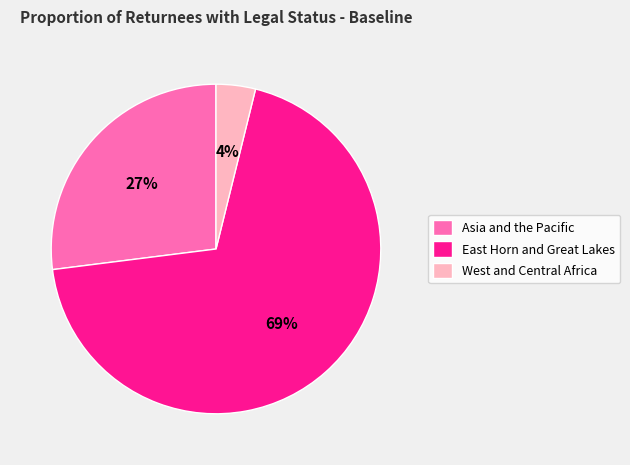

What percentage is the East Horn and Great Lakes slice, to the nearest percent?

69%